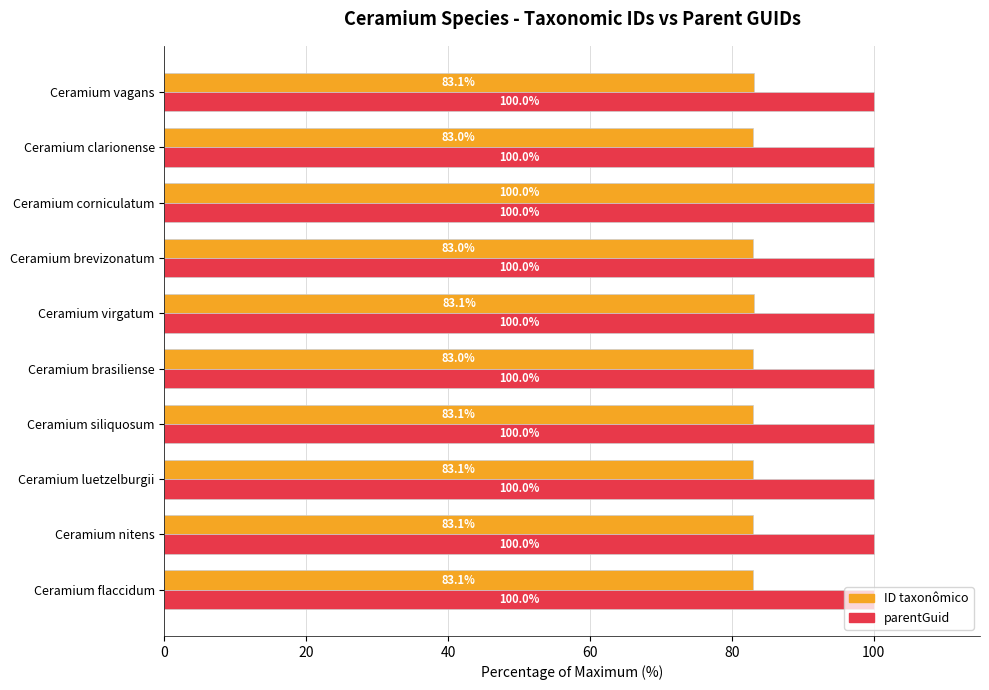

At which label does ID taxonômico reach its peak?

Ceramium corniculatum